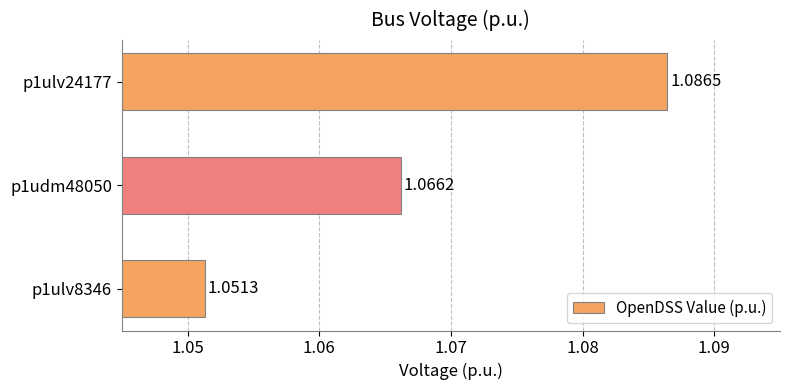

How many bars are there in total?

3